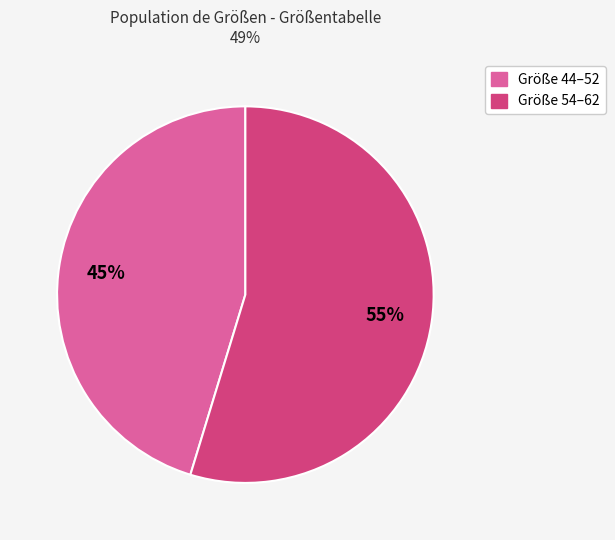

What percentage is the Größe 44–52 slice, to the nearest percent?

45%